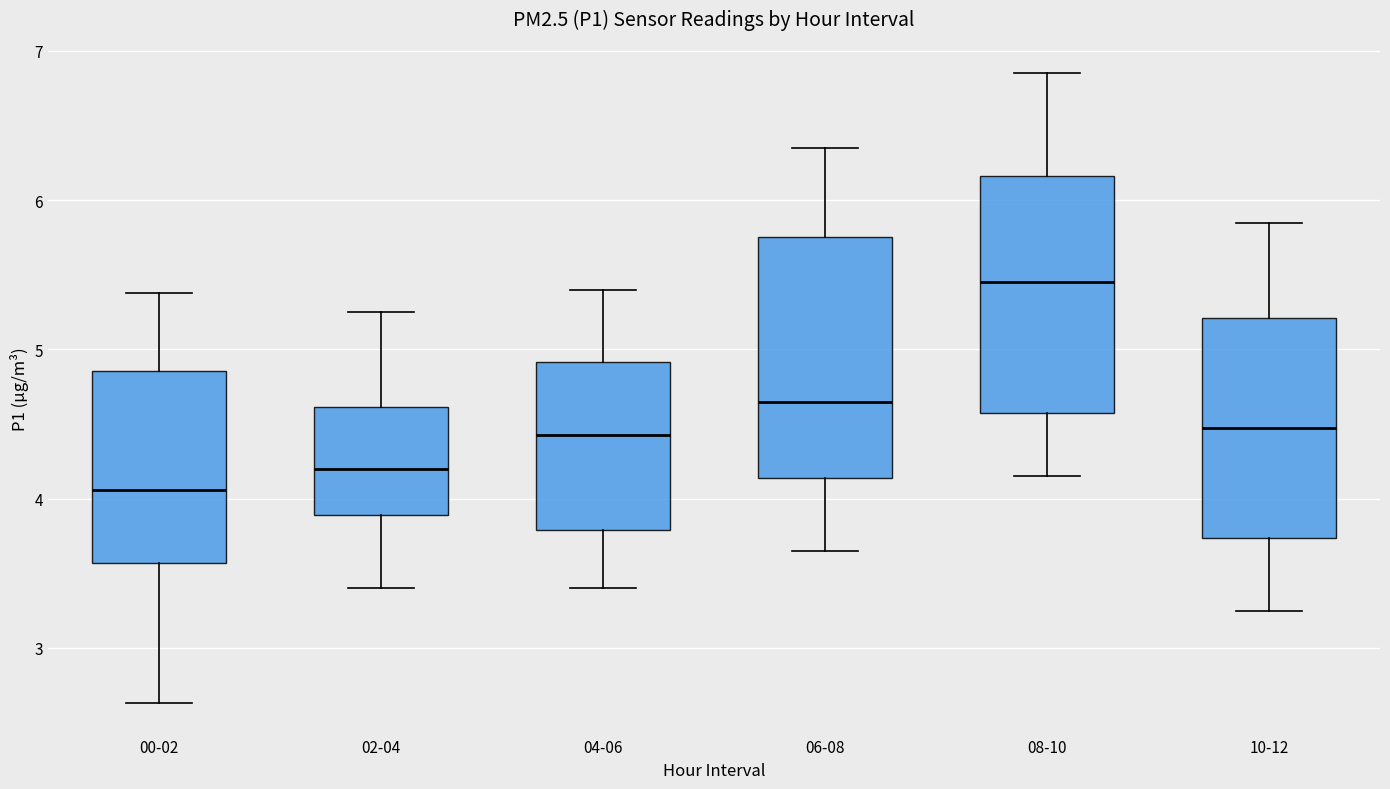

Reading left to right, transcribe this box plot: for each box, give where its median line is, the range the box spans, and where its two whiskers end, as read against the y-axis. The values are not printed on the chart, so give them approximately, as read against the axis.

00-02: median 4.1, box 3.6 to 4.9, whiskers 2.6 to 5.4
02-04: median 4.2, box 3.9 to 4.6, whiskers 3.4 to 5.3
04-06: median 4.4, box 3.8 to 4.9, whiskers 3.4 to 5.4
06-08: median 4.7, box 4.1 to 5.8, whiskers 3.7 to 6.4
08-10: median 5.5, box 4.6 to 6.2, whiskers 4.2 to 6.9
10-12: median 4.5, box 3.7 to 5.2, whiskers 3.3 to 5.9